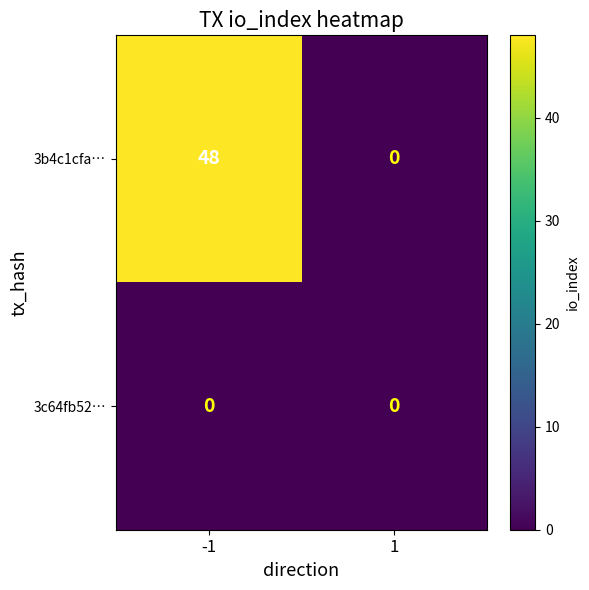

True or false: 3b4c1cfa… has a value of 48 at -1.

True